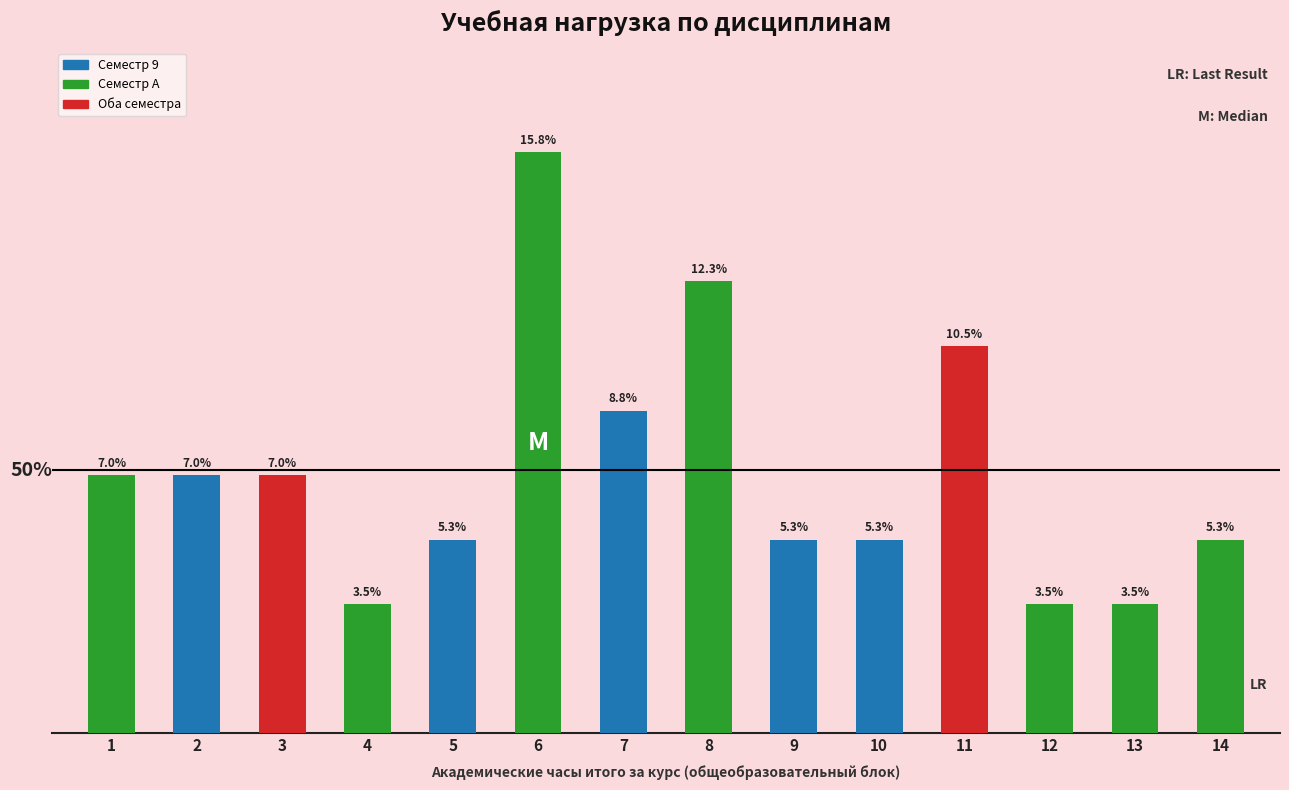

List the labels in order of value, smallest first.

4, 12, 13, 5, 9, 10, 14, 1, 2, 3, 7, 11, 8, 6